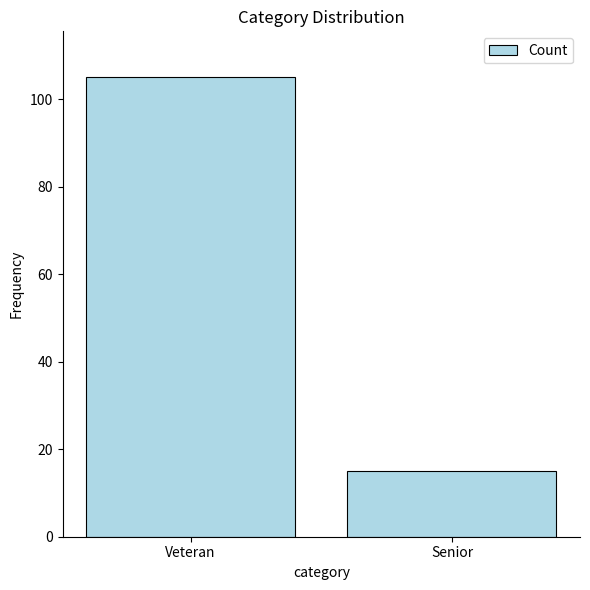

What is the difference between the maximum and minimum values?

90